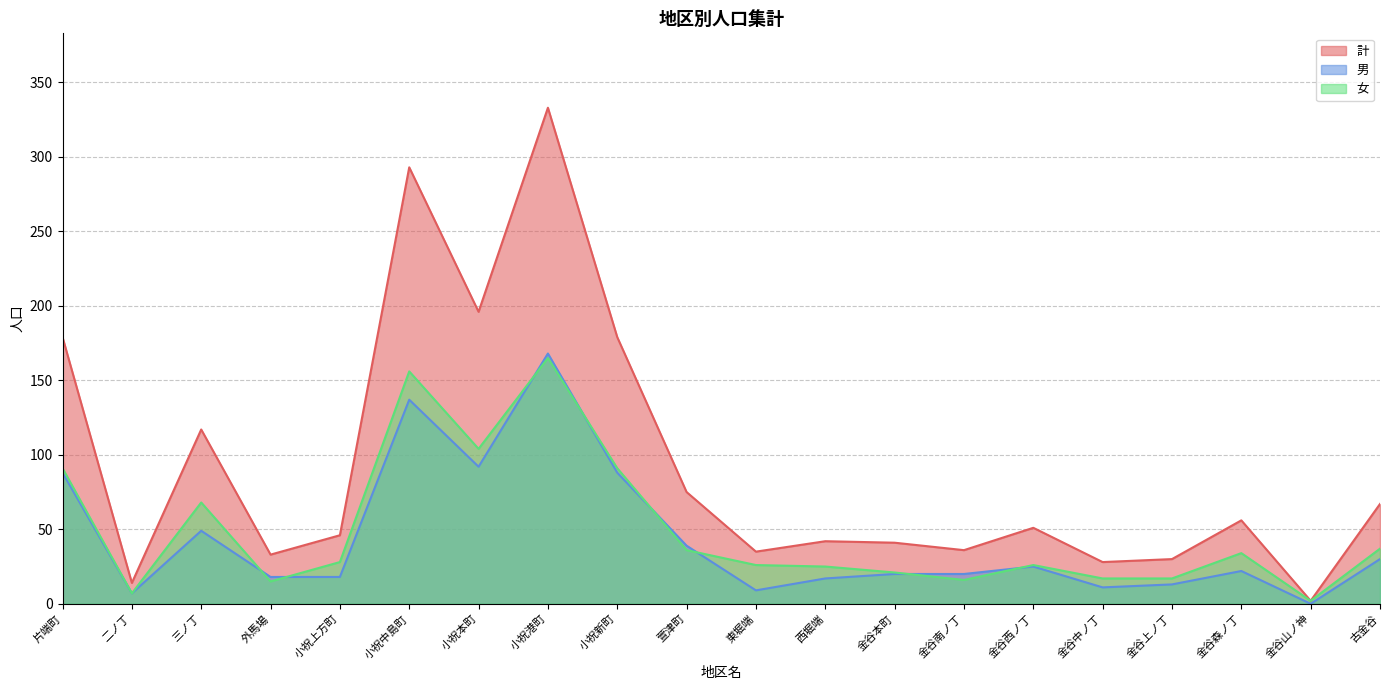

List the series in order of their peak value, highest first.

計, 男, 女